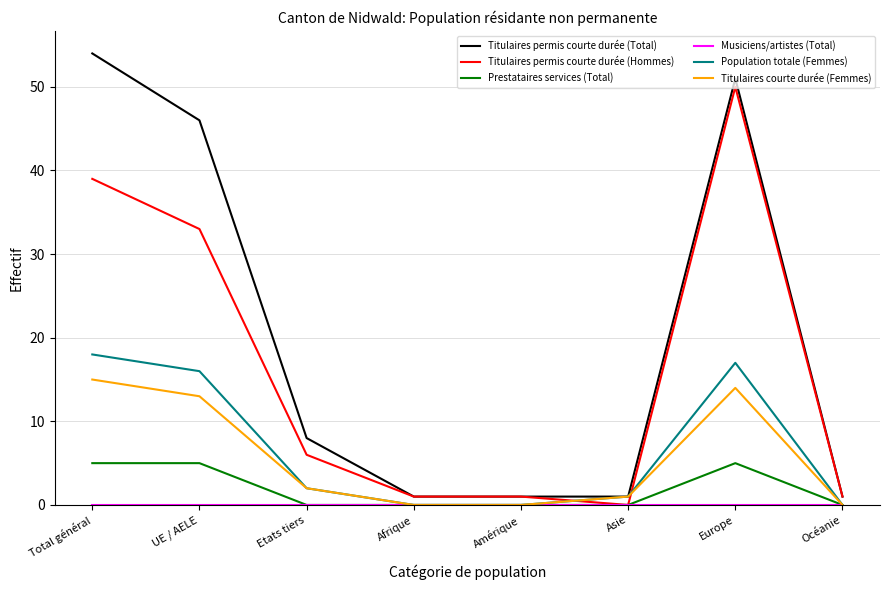

What is the total value across all series at Océanie?

2